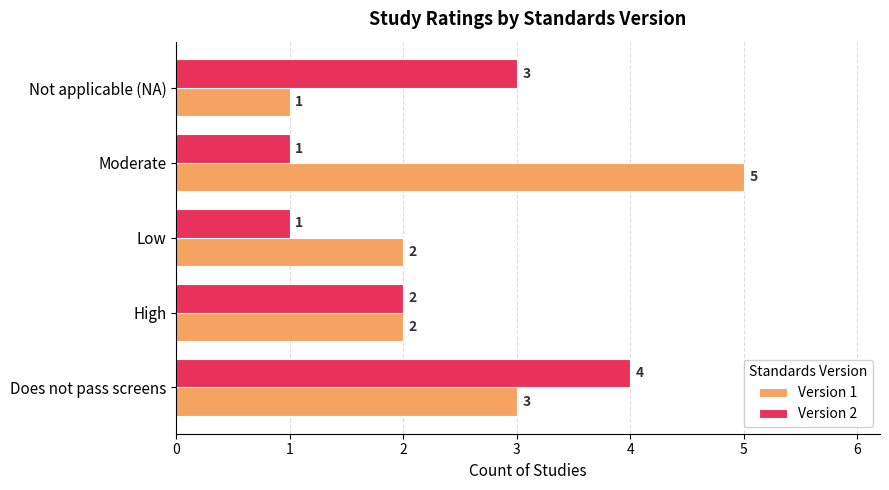

Which series has the largest range (max minus min)?

Version 1